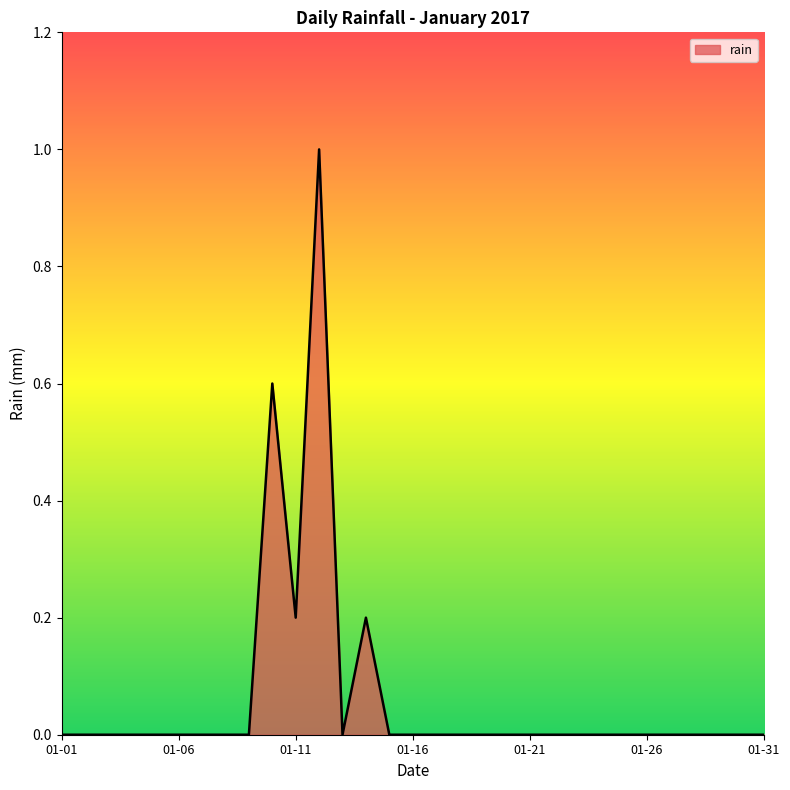

What is the greatest value displayed?

1.0